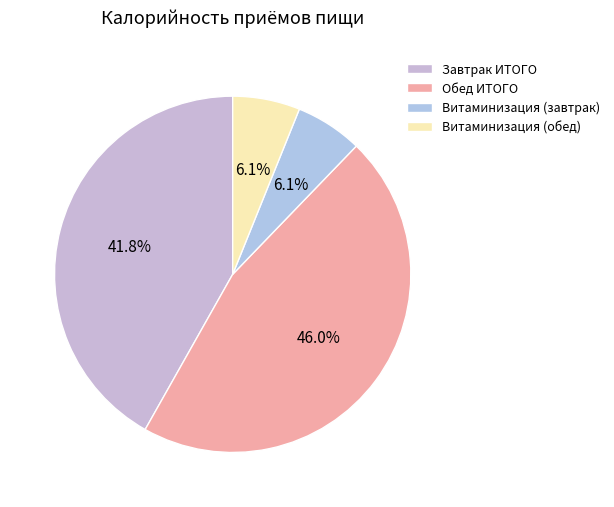

The Витаминизация (обед) slice represents 6% of the pie. True or false?

True